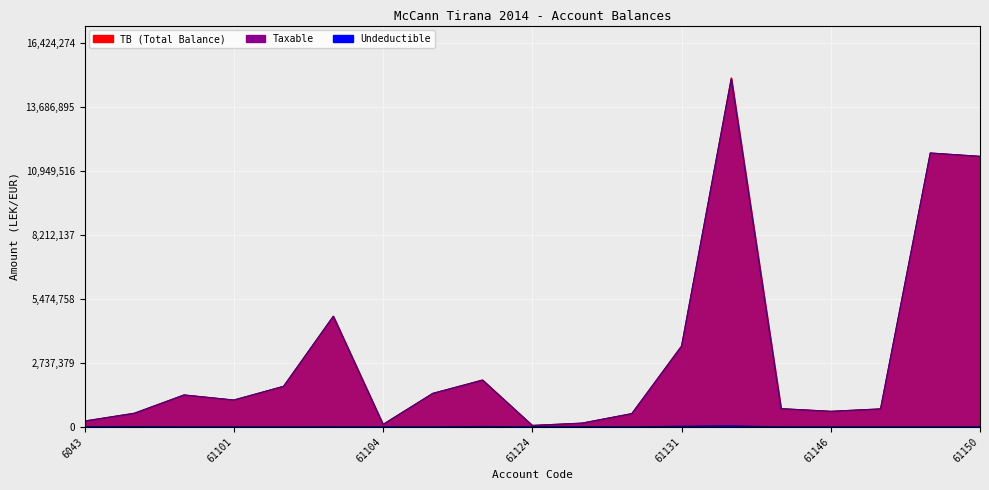

How many lines are shown in the chart?

3